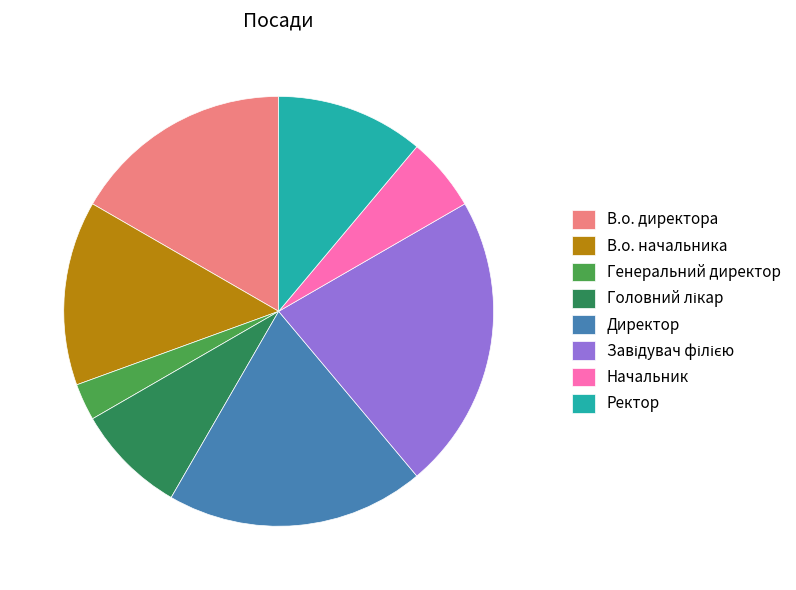

Between Начальник and В.о. начальника, which is larger?

В.о. начальника